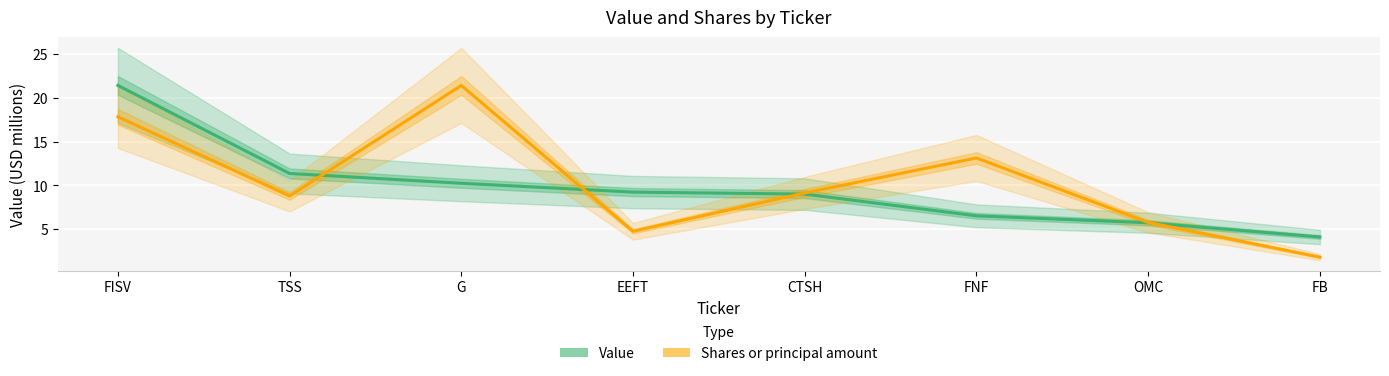

Reading left to right, extract all data points from this chart.

Value: FISV=21.4	TSS=11.4	G=10.2	EEFT=9.2	CTSH=9.0	FNF=6.5	OMC=5.7	FB=4.1
Shares or principal amount: FISV=17.8	TSS=8.8	G=21.4	EEFT=4.8	CTSH=9.1	FNF=13.1	OMC=5.8	FB=1.8